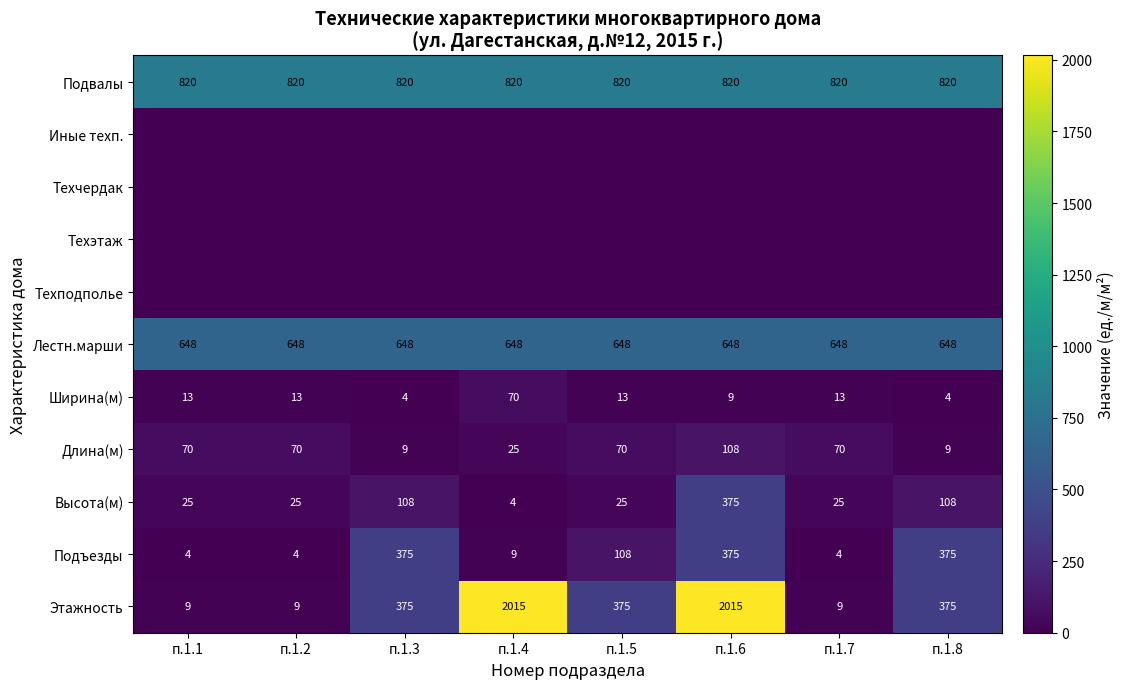

Is the value of Длина(м) at п.1.7 greater than the value of Высота(м) at п.1.4?

Yes